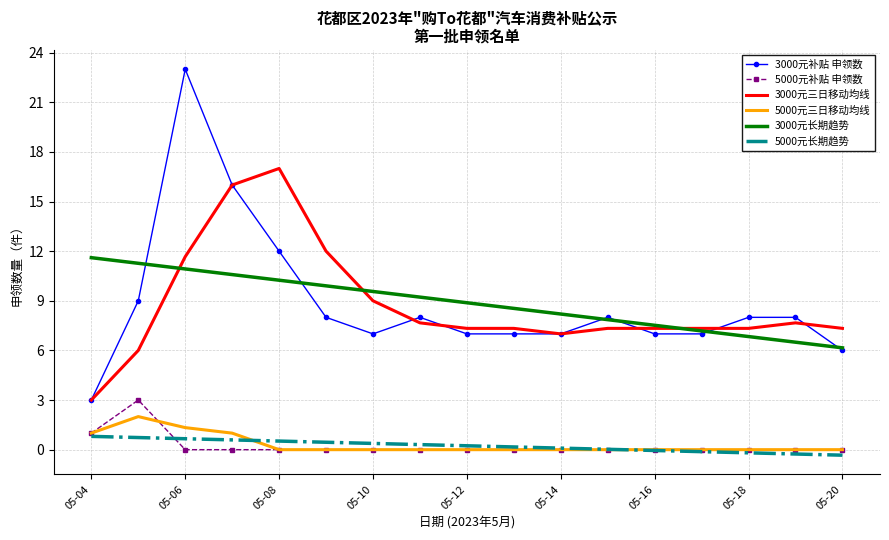

True or false: 3000元长期趋势 and 5000元补贴 申领数 intersect in this chart.

False